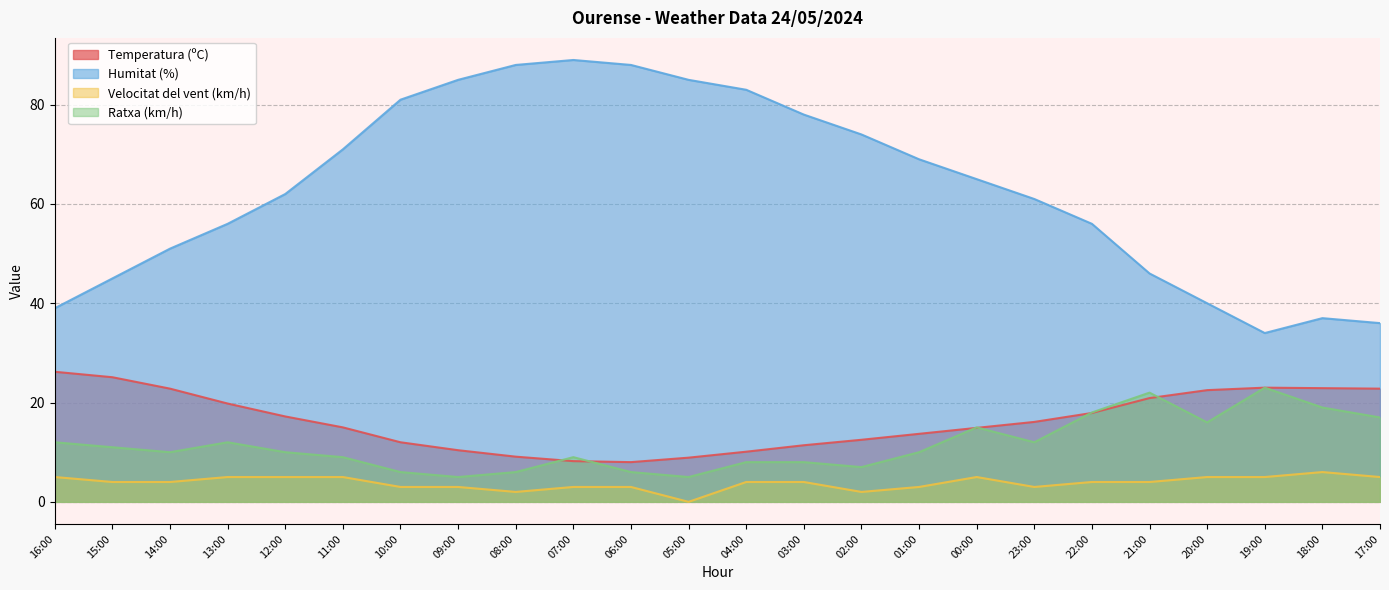

True or false: Velocitat del vent (km/h) and Ratxa (km/h) cross at least once.

False